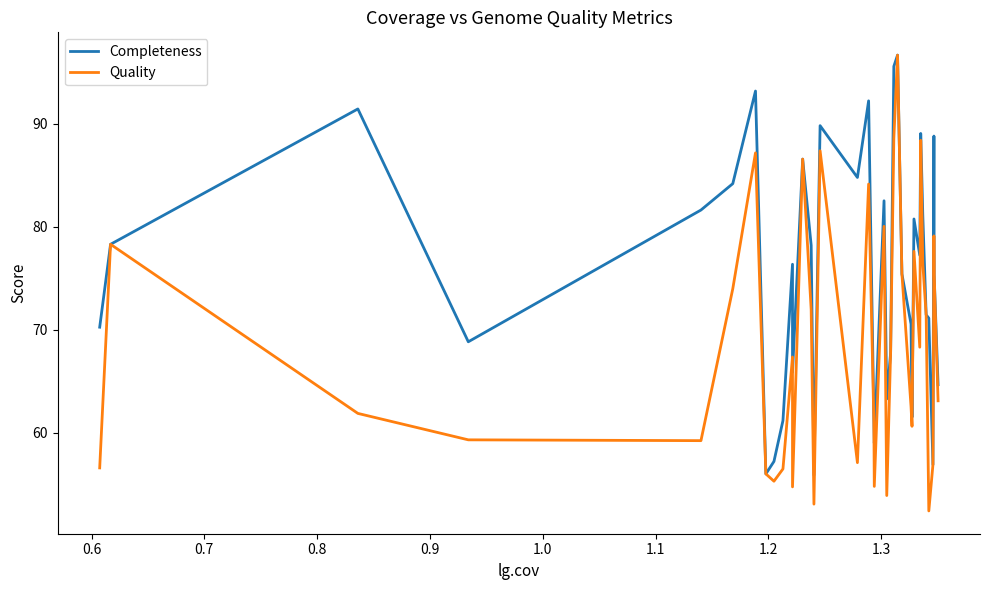

Rank the series by their average value, from highest to lowest.

Completeness, Quality